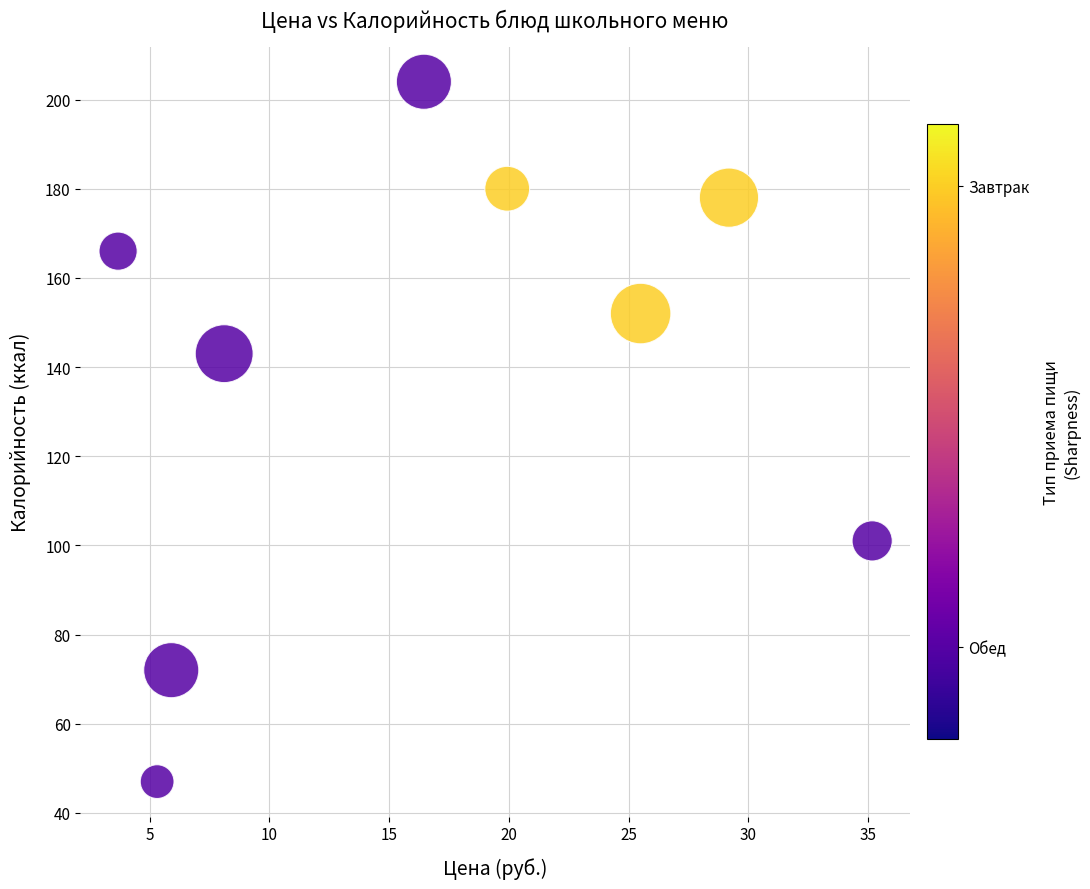

What is the average Y value?

138